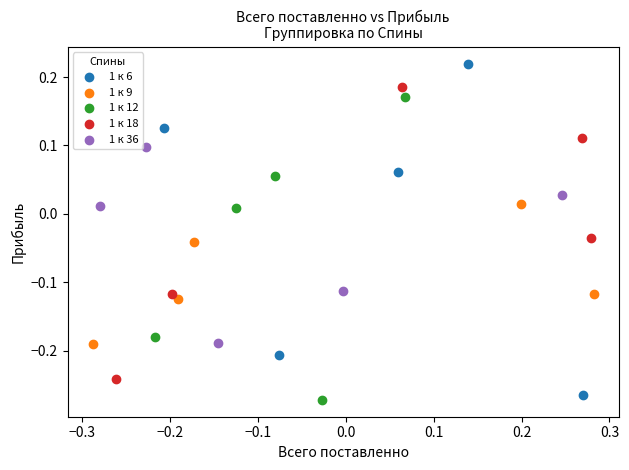

Which series has the widest spread of Y values?

1 к 6